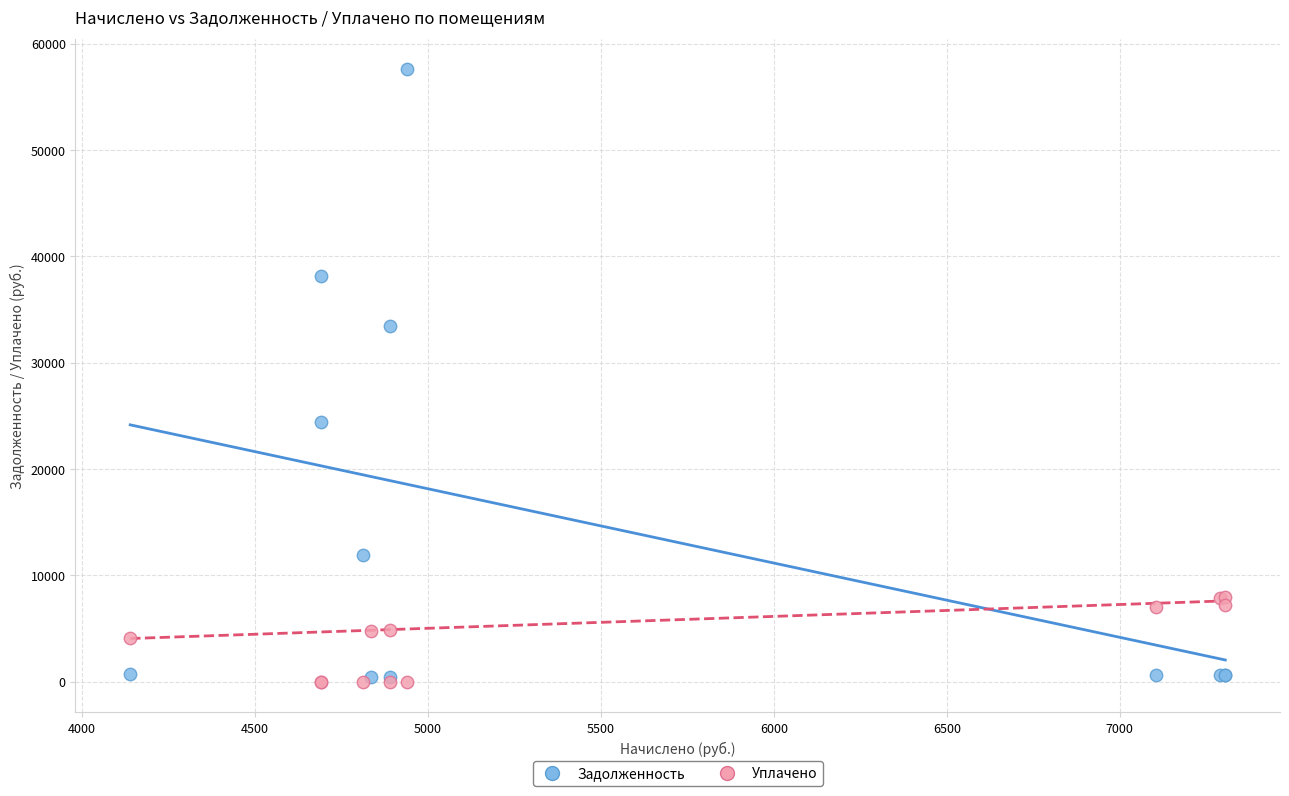

What are all the series names shown in the legend?

Задолженность, Уплачено